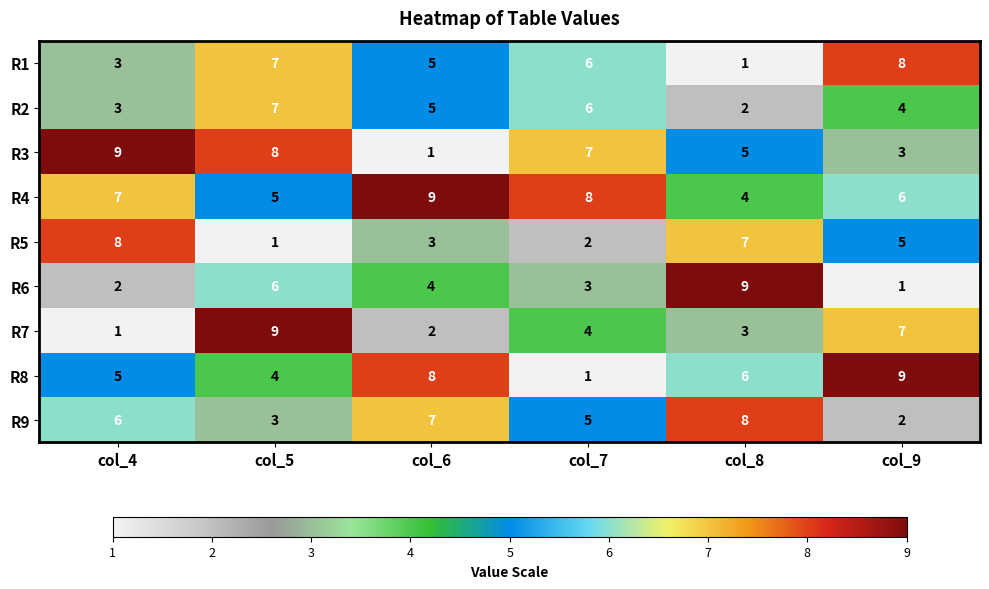

What is the difference between the R1 values at col_8 and col_5?

6